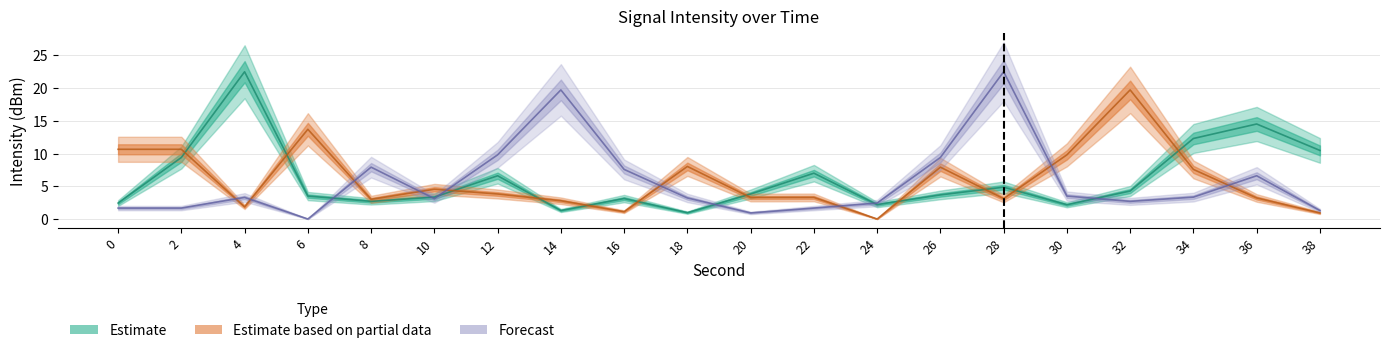

How many lines are shown in the chart?

3